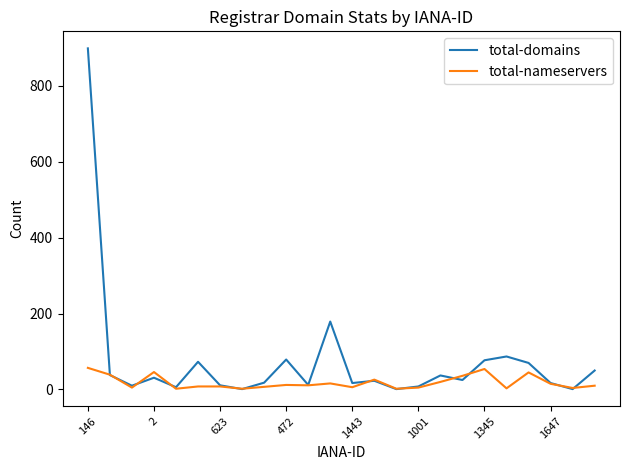

Which series has the largest total across all categories?

total-domains